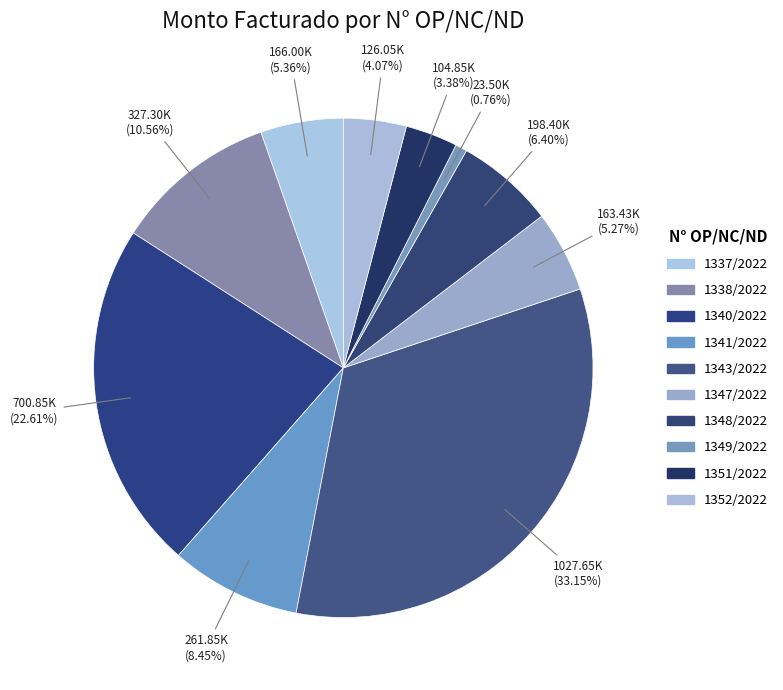

To the nearest percent, what is the combined percentage of 1337/2022 and 1341/2022?

14%